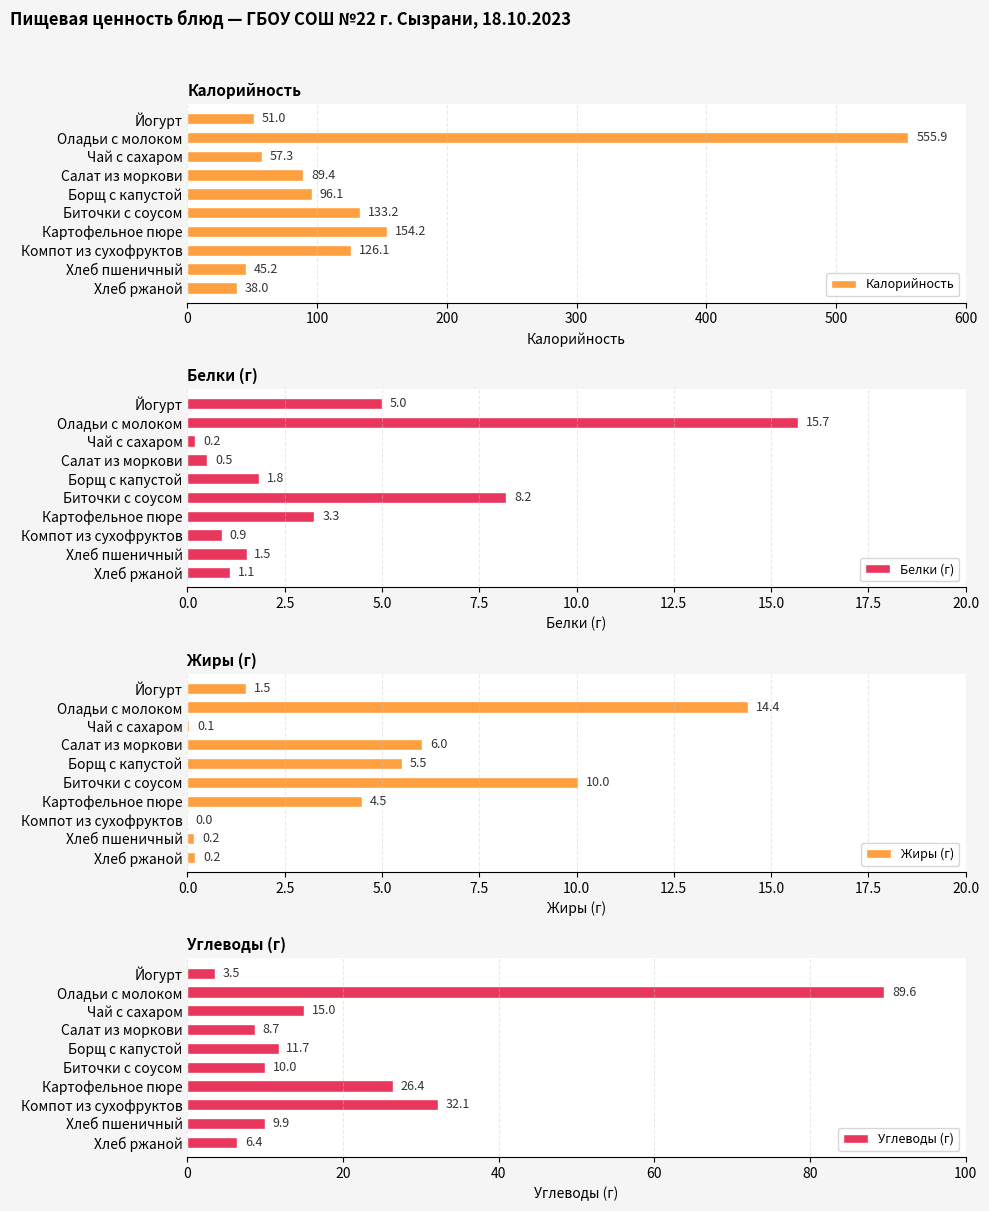

The value of Калорийность at Хлеб пшеничный is 69.8. True or false?

False